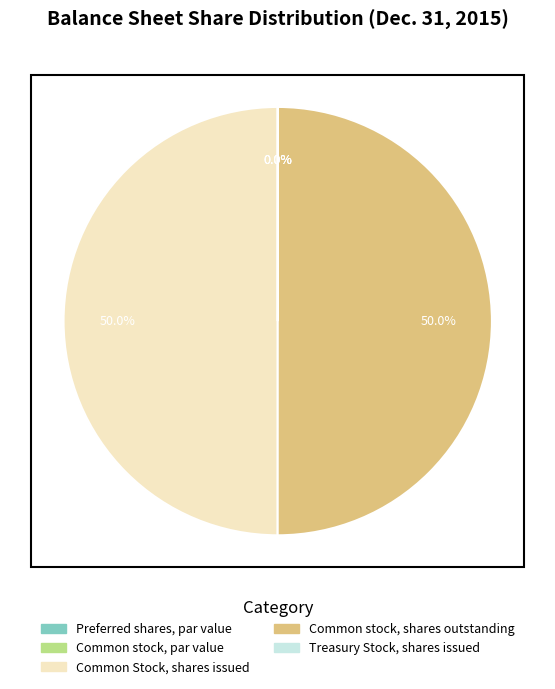

Is it true that Treasury Stock, shares issued is 0% of the pie?

True